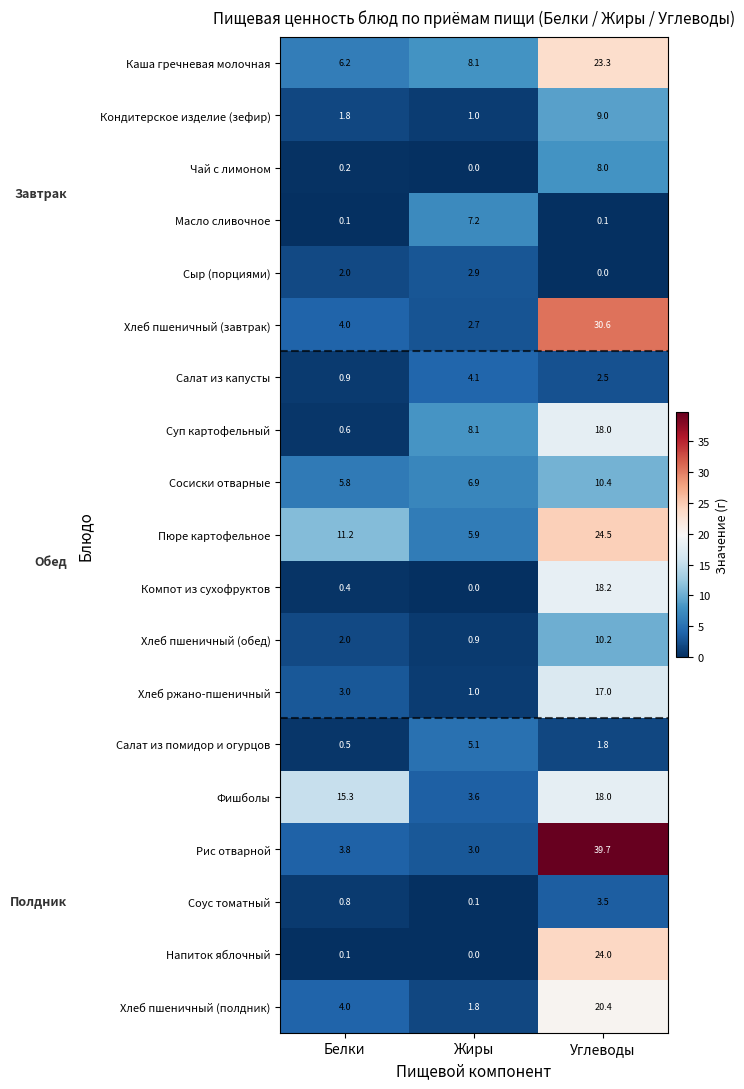

What is the total value across all series at Белки?

62.7